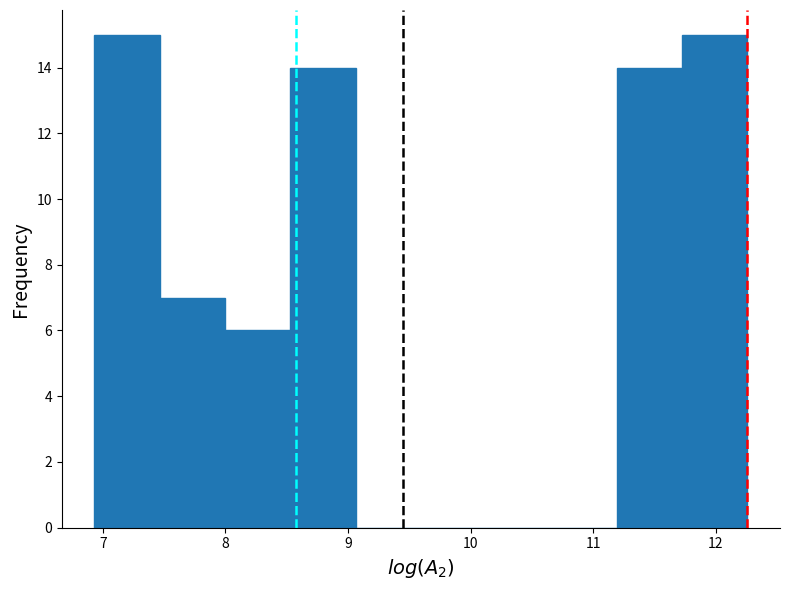

Reading left to right, list every bar in this chart as the range it spans on the x-axis followed by its height. Neither the bar edges nor the heights are printed on the chart, so give them approximately, as read against the axes.

6.9 to 7.5: 15
7.5 to 8.0: 7
8.0 to 8.5: 6
8.5 to 9.1: 14
9.1 to 9.6: 0
9.6 to 10.1: 0
10.1 to 10.7: 0
10.7 to 11.2: 0
11.2 to 11.7: 14
11.7 to 12.3: 15